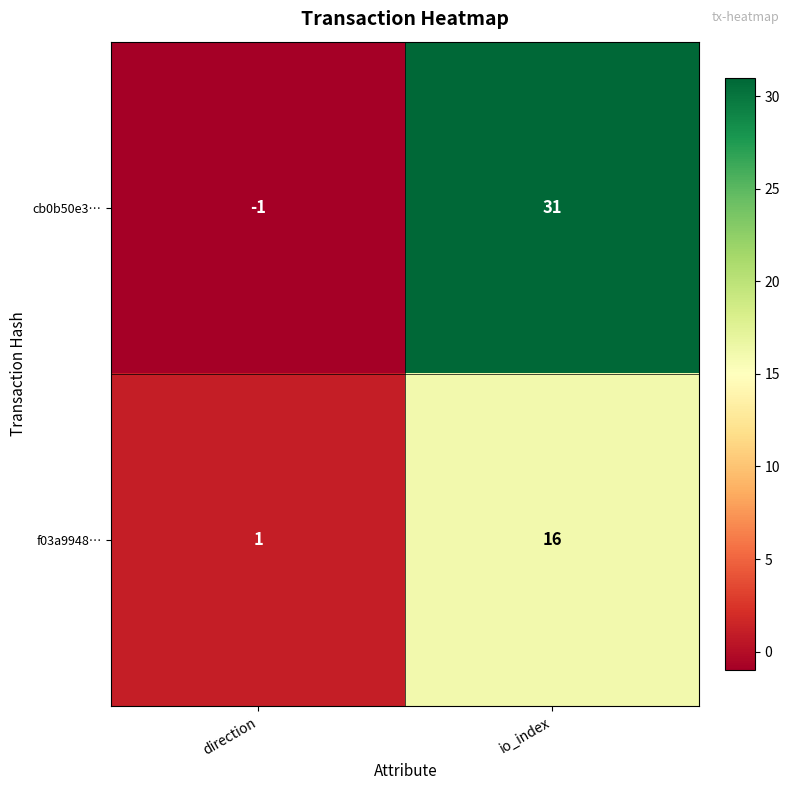

Is it true that f03a9948… equals 10 at io_index?

False